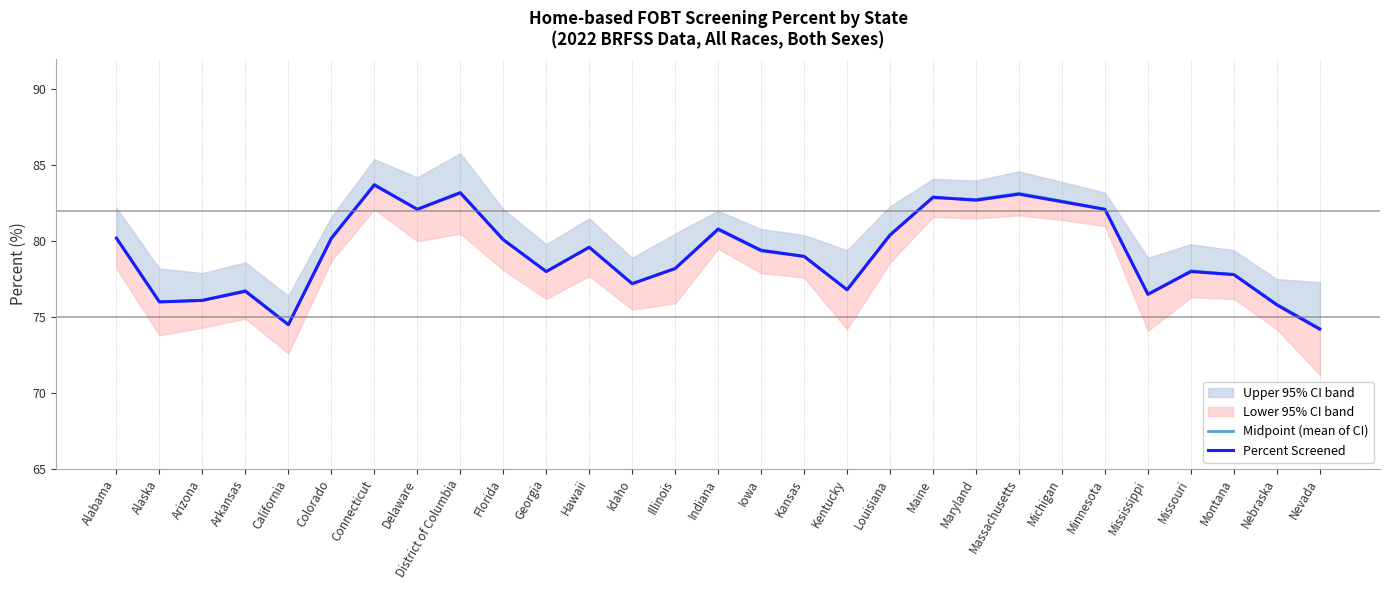

Is the value of Percent Screened at Idaho greater than the value of Midpoint (mean of CI) at California?

Yes